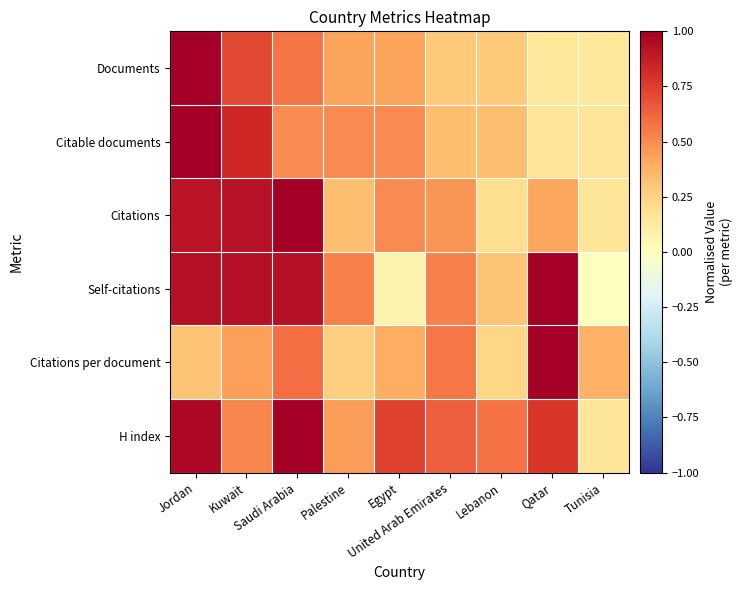

Reading left to right, transcribe all the data shown in this chart.

Documents: Jordan=1.0	Kuwait=0.7	Saudi Arabia=0.6	Palestine=0.4	Egypt=0.4	United Arab Emirates=0.3	Lebanon=0.3	Qatar=0.1	Tunisia=0.1
Citable documents: Jordan=1.0	Kuwait=0.8	Saudi Arabia=0.5	Palestine=0.5	Egypt=0.5	United Arab Emirates=0.3	Lebanon=0.3	Qatar=0.2	Tunisia=0.2
Citations: Jordan=0.9	Kuwait=0.9	Saudi Arabia=1.0	Palestine=0.3	Egypt=0.5	United Arab Emirates=0.5	Lebanon=0.2	Qatar=0.4	Tunisia=0.2
Self-citations: Jordan=0.9	Kuwait=0.9	Saudi Arabia=0.9	Palestine=0.5	Egypt=0.1	United Arab Emirates=0.5	Lebanon=0.3	Qatar=1.0	Tunisia=0.0
Citations per document: Jordan=0.3	Kuwait=0.4	Saudi Arabia=0.6	Palestine=0.3	Egypt=0.4	United Arab Emirates=0.6	Lebanon=0.2	Qatar=1.0	Tunisia=0.4
H index: Jordan=1.0	Kuwait=0.5	Saudi Arabia=1.0	Palestine=0.5	Egypt=0.7	United Arab Emirates=0.6	Lebanon=0.6	Qatar=0.8	Tunisia=0.2